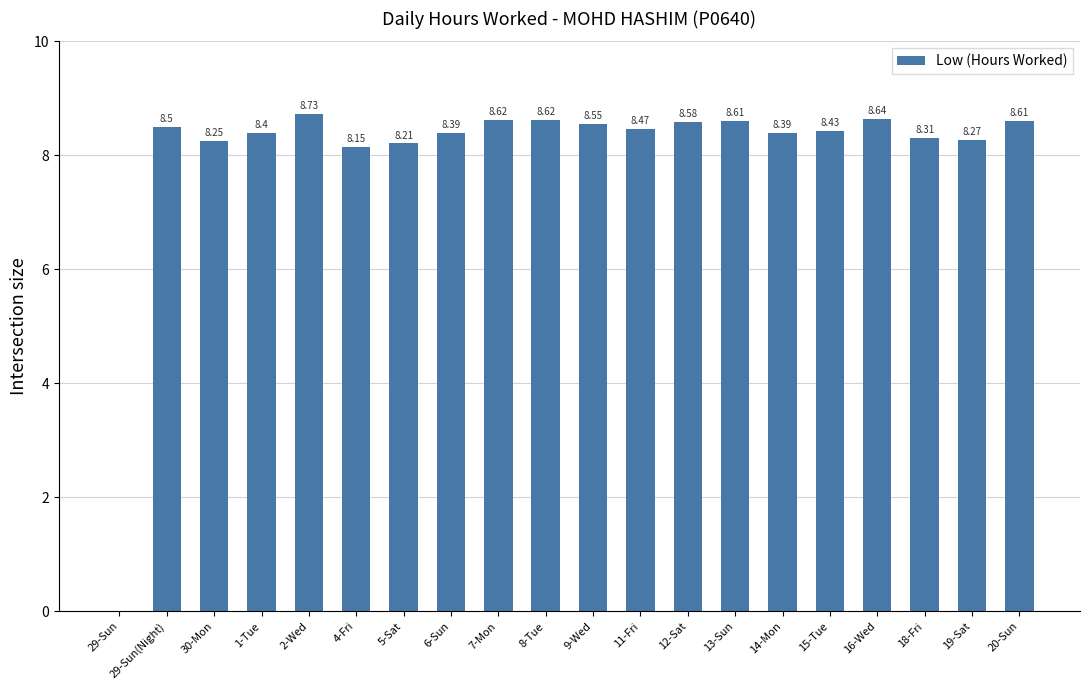

Between 9-Wed and 8-Tue, which is larger?

8-Tue